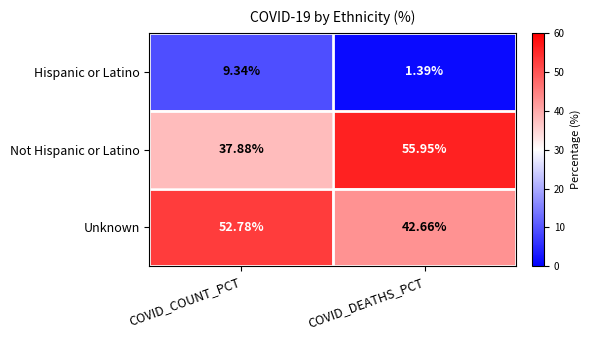

List the labels in order of Not Hispanic or Latino value, smallest first.

COVID_COUNT_PCT, COVID_DEATHS_PCT